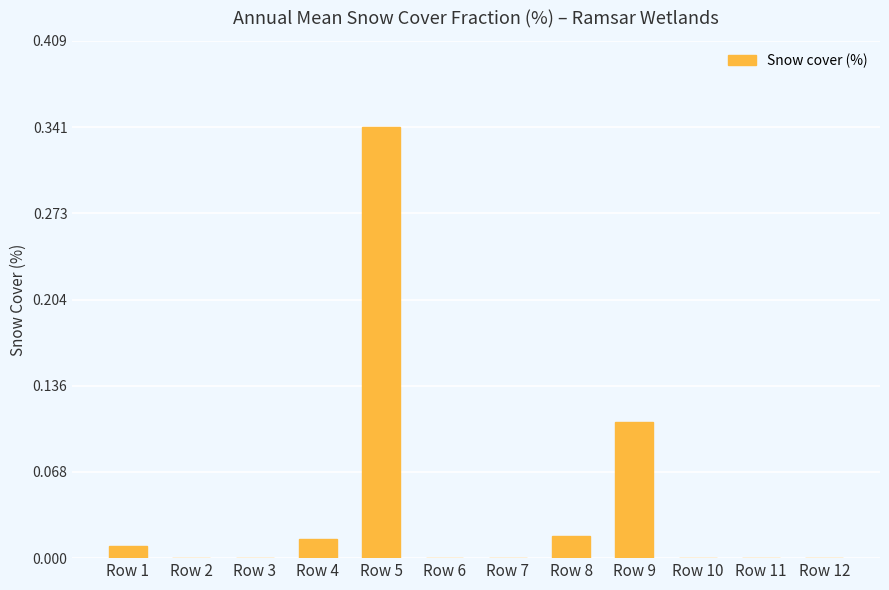

Which label corresponds to the largest value in the chart?

Row 5